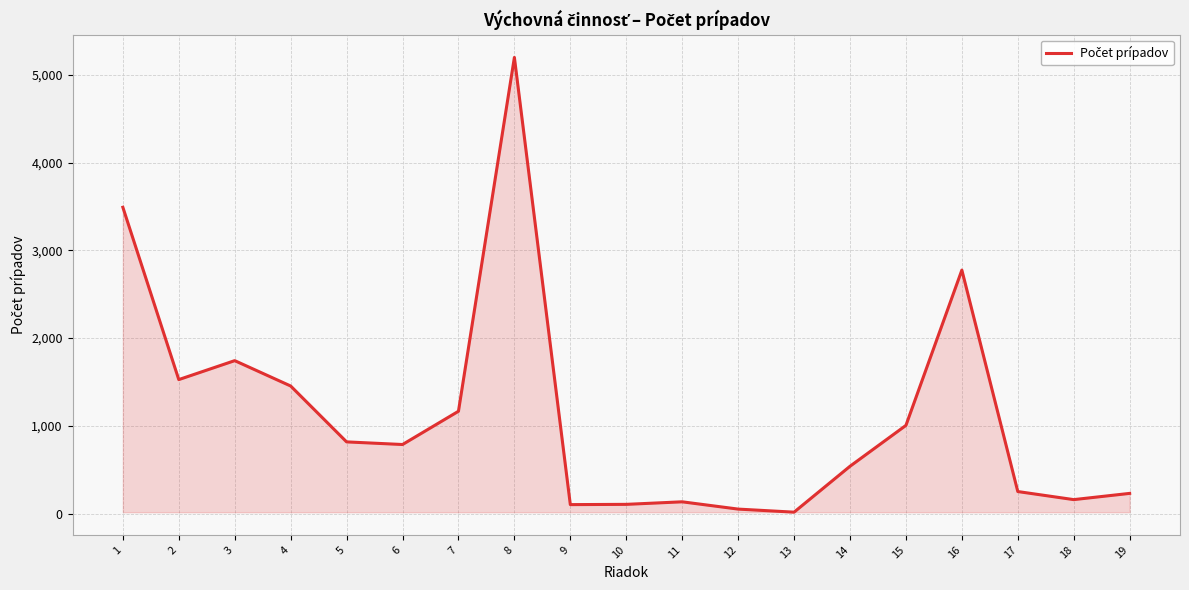

Count the number of data series in this chart.

1